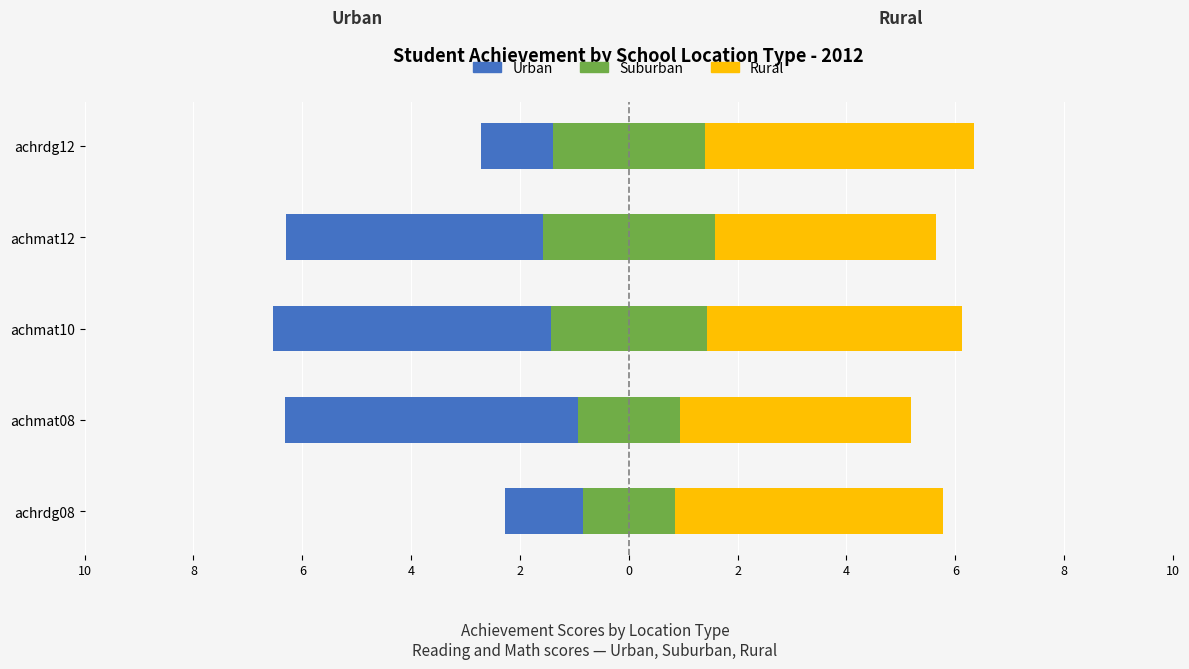

Reading left to right, what are all the values shown in this chart?

Urban: -2.3	-6.3	-6.5	-6.3	-2.7
Suburban: -0.8	-0.9	-1.4	-1.6	-1.4
Rural: 5.8	5.2	6.1	5.6	6.3